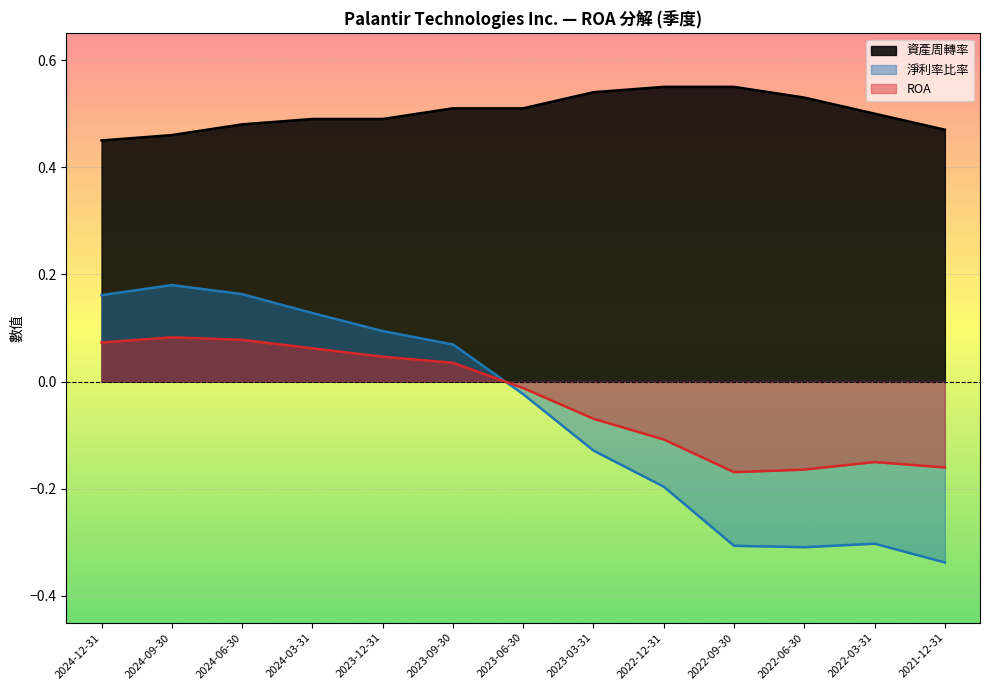

True or false: ROA and 資產周轉率 cross at least once.

False